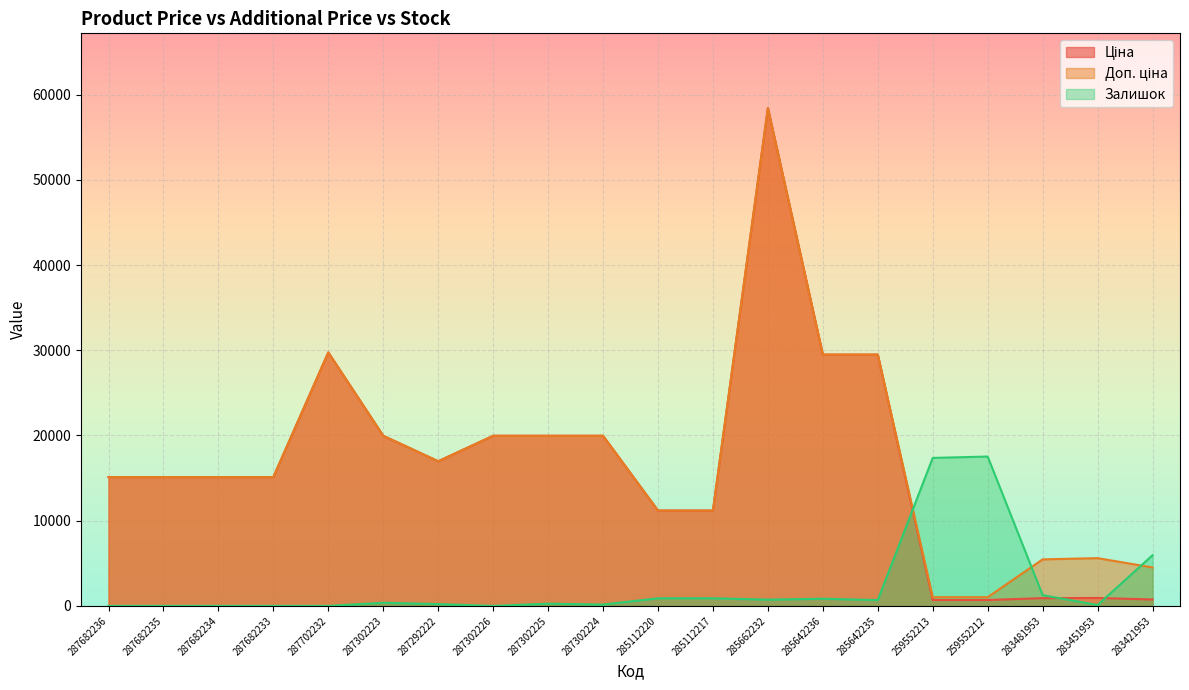

What is the average value of the Залишок series?

2363.4